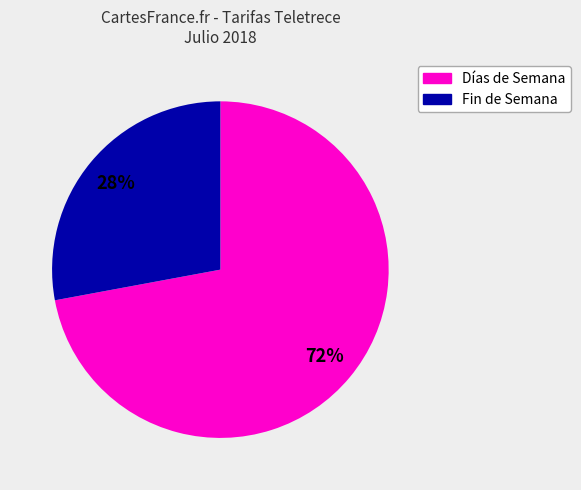

Between Fin de Semana and Días de Semana, which is larger?

Días de Semana